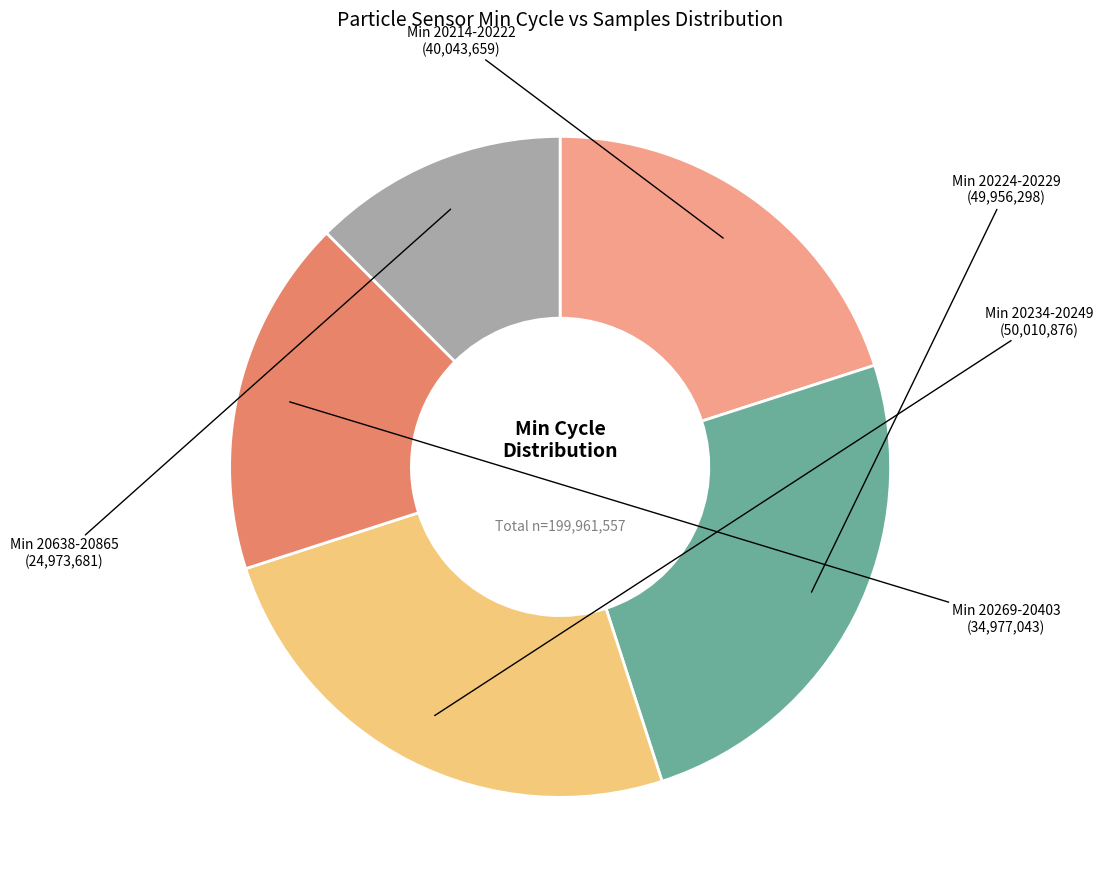

Which category has the smallest portion of the pie?

Min 20638-20865